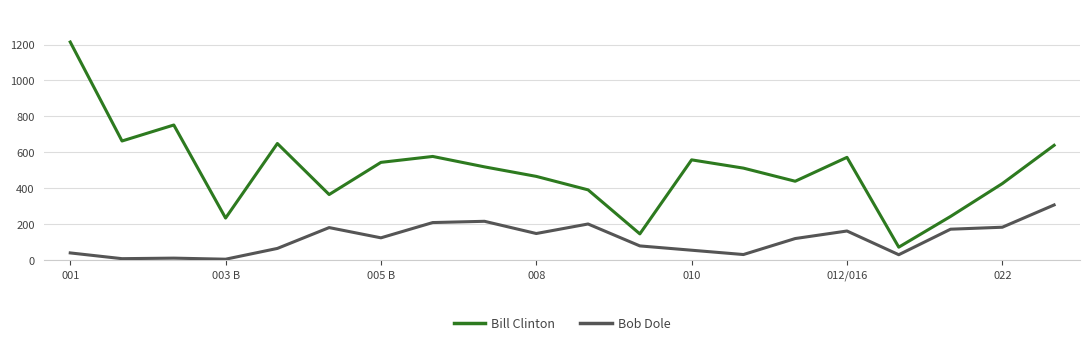

Rank the series by their average value, from lowest to highest.

Bob Dole, Bill Clinton